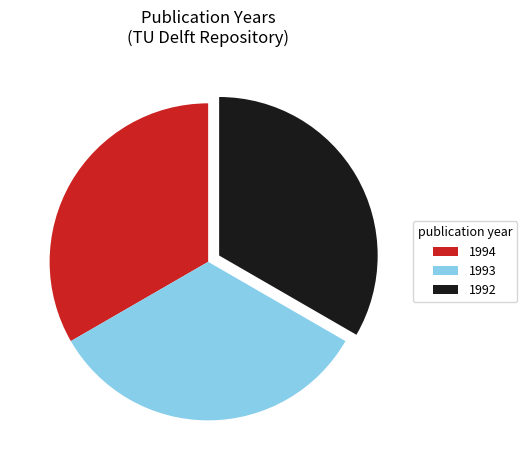

Does 1993 account for over 50% of the chart?

No